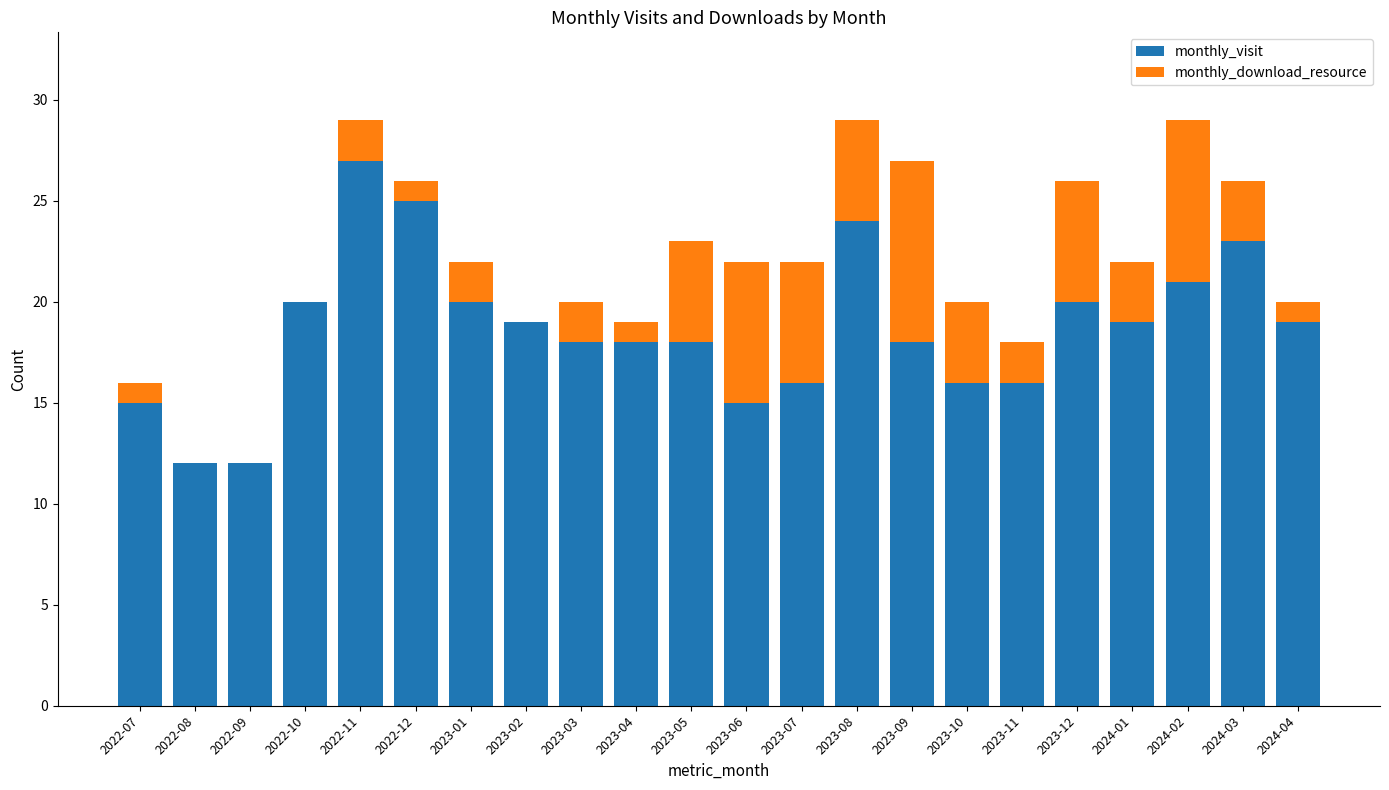

What is the total value across all series at 2024-03?

26